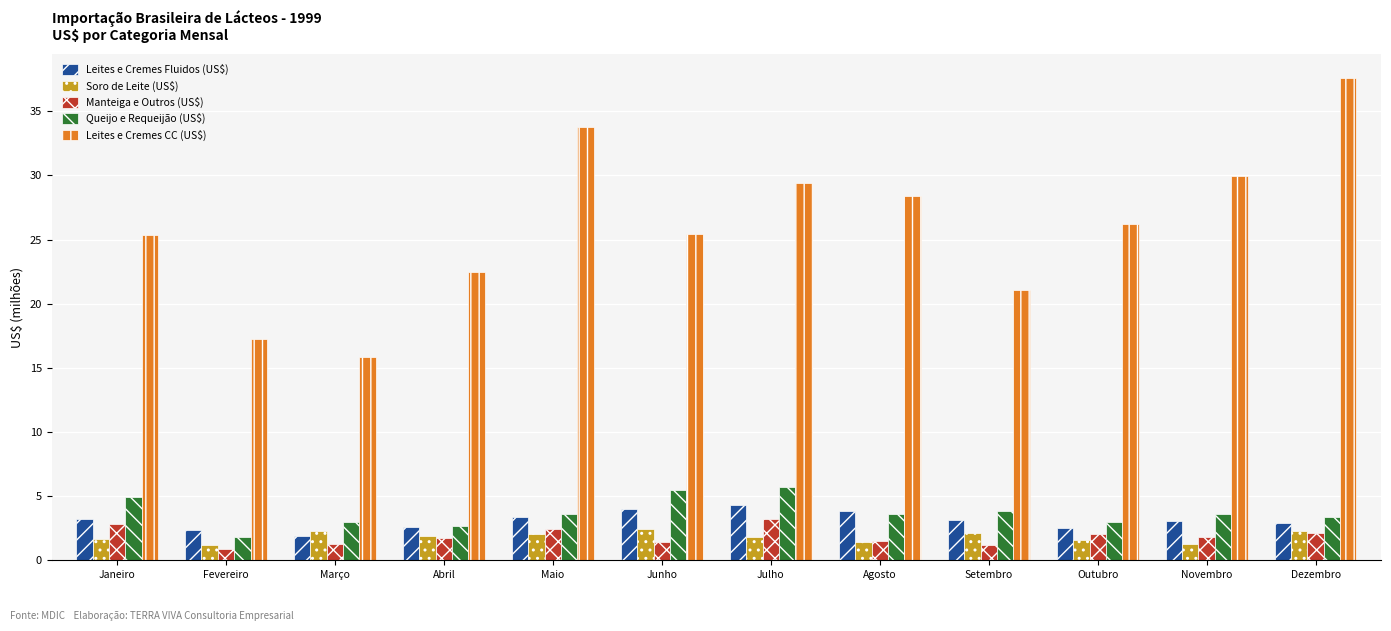

What is the highest value of the Leites e Cremes Fluidos (US$) series?

4.3